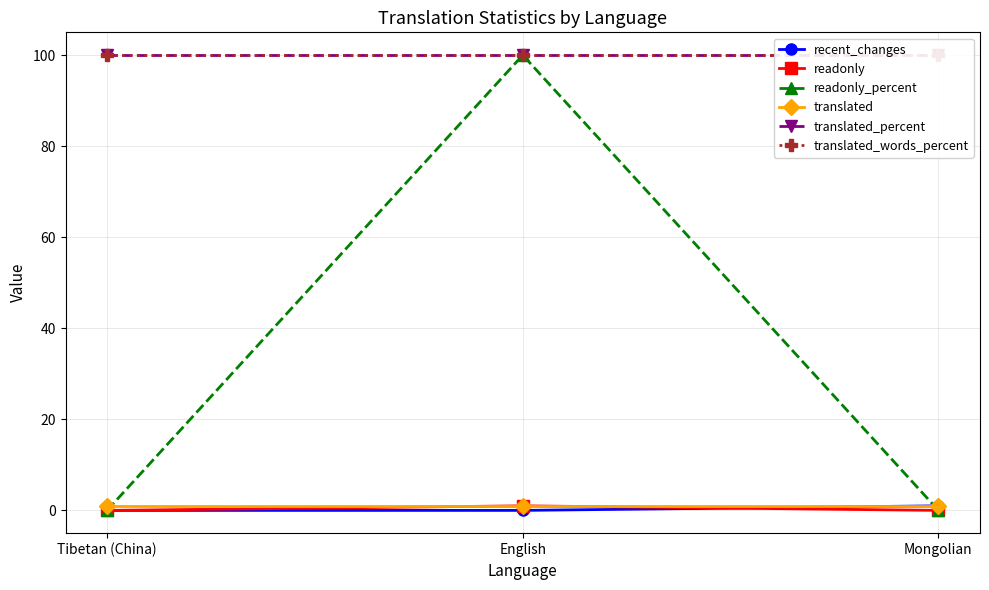

What is the value of the translated_words_percent point at the 2nd from the left?

100